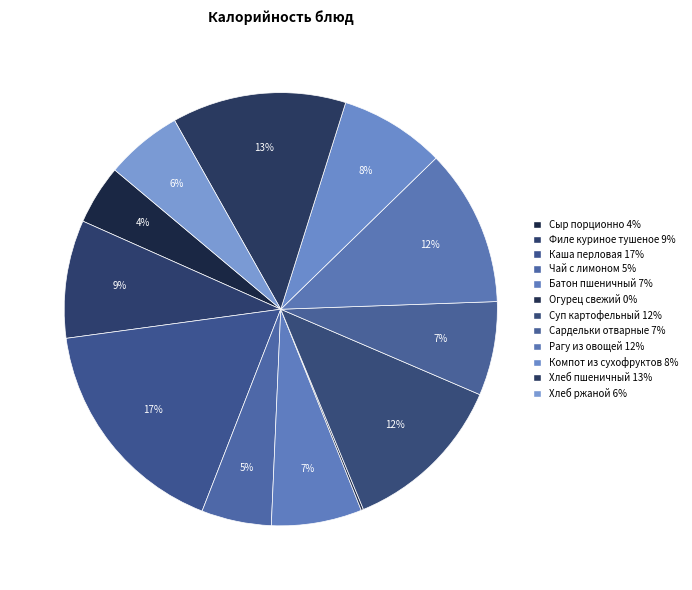

Which category has the biggest portion of the pie?

Каша перловая